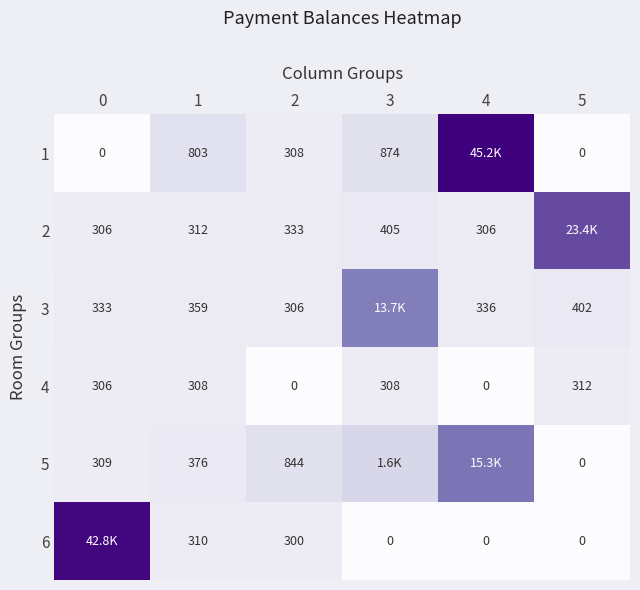

Is the value of 3 at 2 greater than the value of 1 at 1?

No